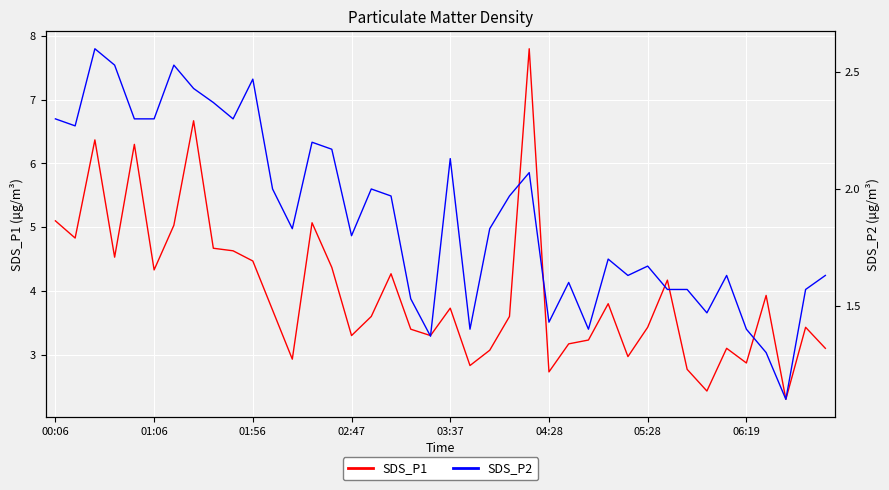

What is the value of the SDS_P2 point at the 1st from the left?

2.3